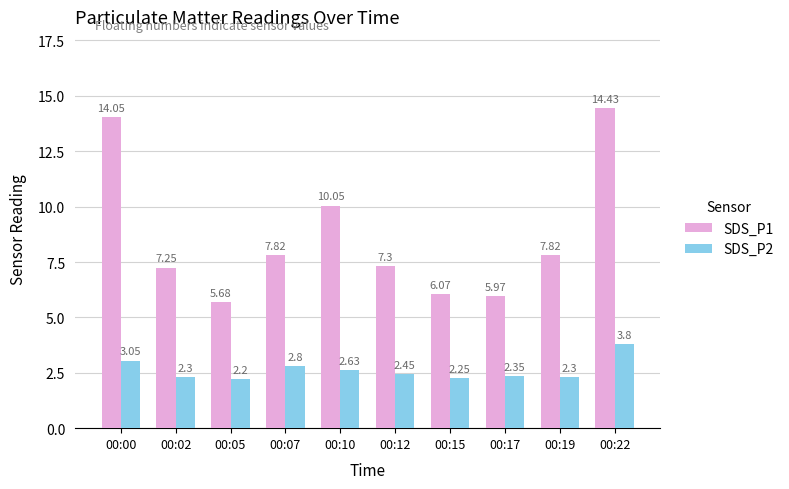

What is the maximum value shown in the chart?

14.4